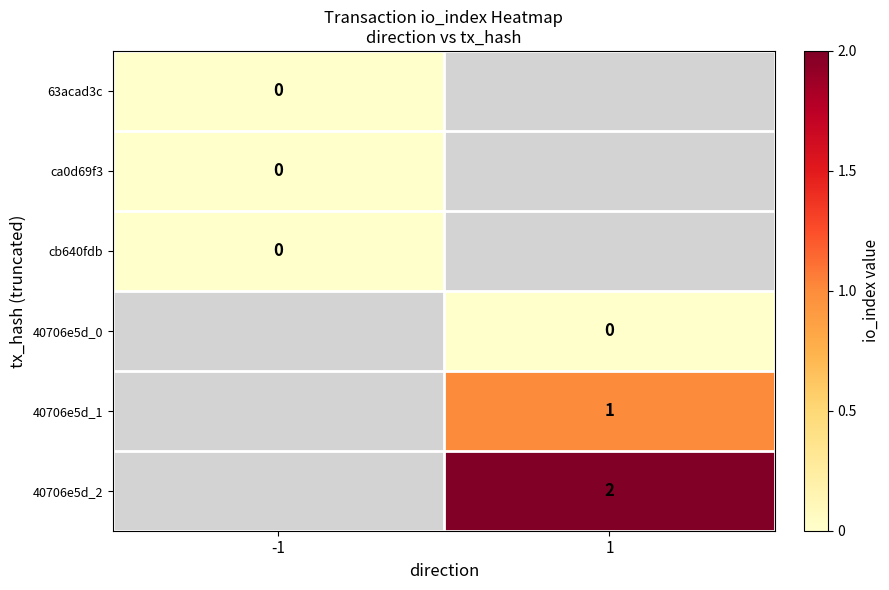

True or false: 40706e5d_1 has a value of 1 at 1.

True